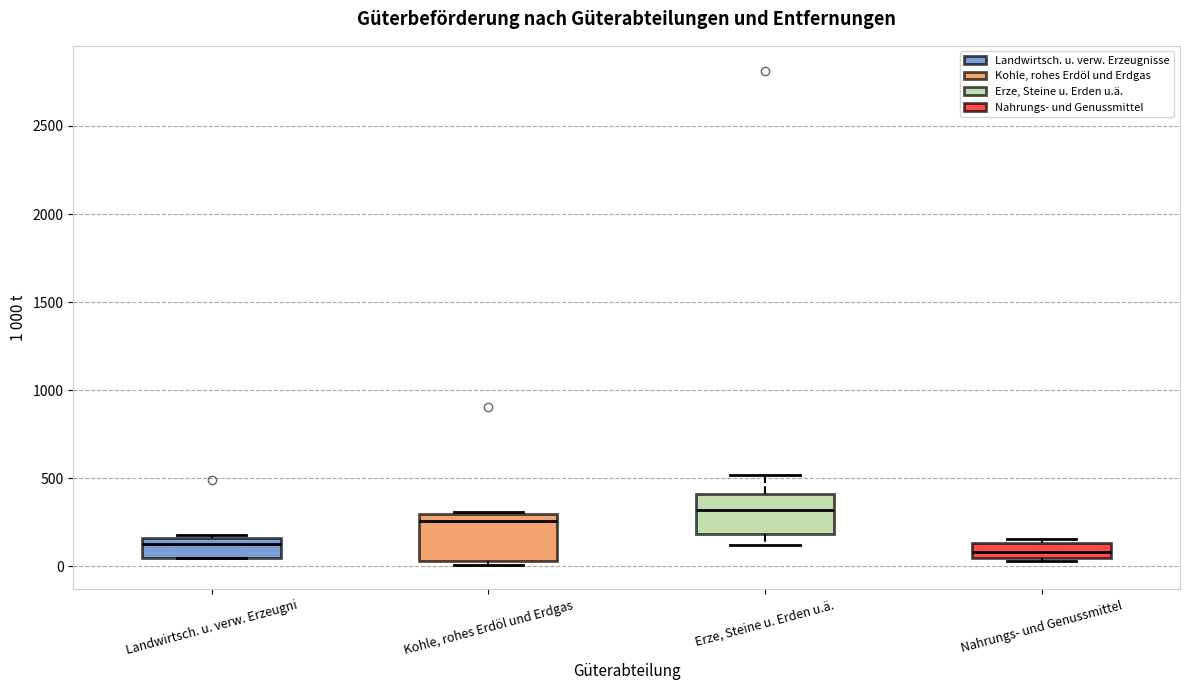

Where is the upper edge of the box for Nahrungs- und Genussmittel on the y-axis? The values are not printed on the chart, so give them approximately, as read against the axis.

150